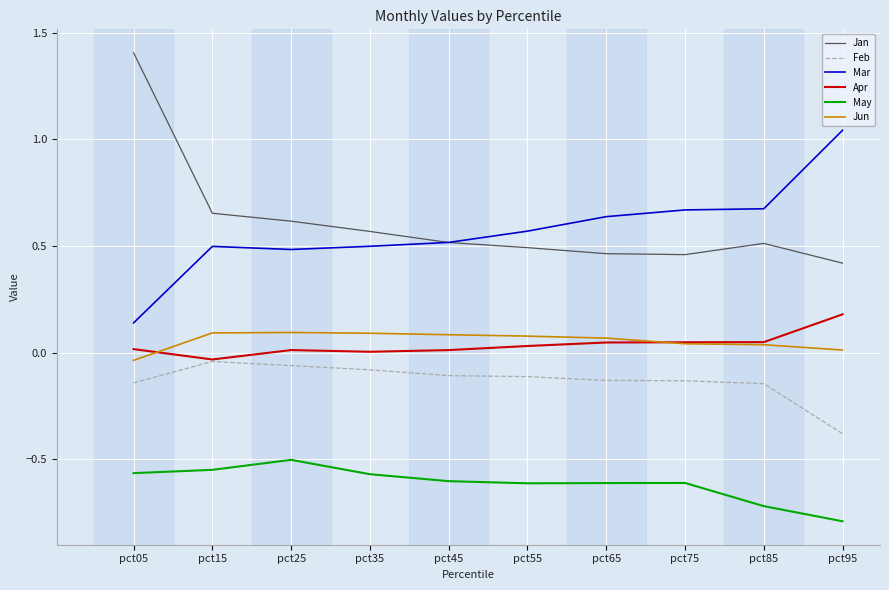

True or false: May and Feb intersect in this chart.

False